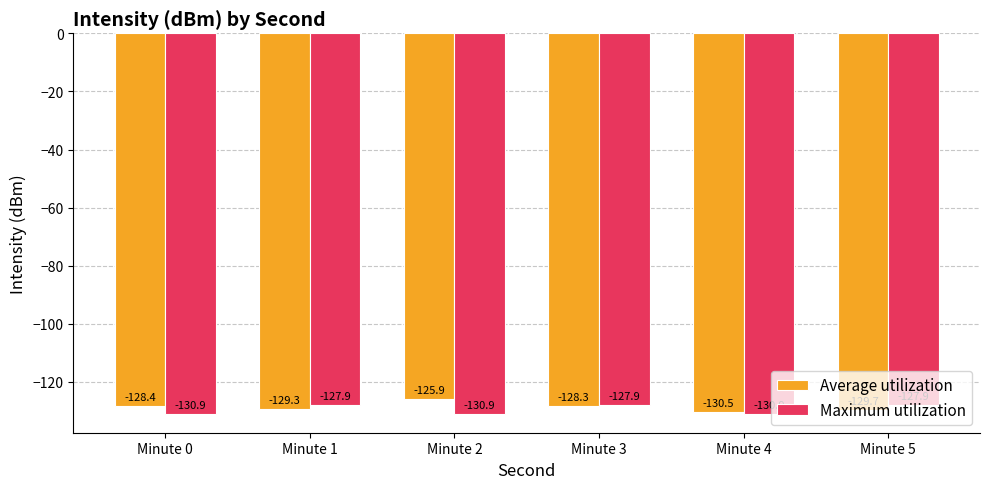

Reading right to left, what are all the values shown in this chart?

Average utilization: Minute 5=-129.7	Minute 4=-130.5	Minute 3=-128.3	Minute 2=-125.9	Minute 1=-129.3	Minute 0=-128.4
Maximum utilization: Minute 5=-127.9	Minute 4=-130.9	Minute 3=-127.9	Minute 2=-130.9	Minute 1=-127.9	Minute 0=-130.9